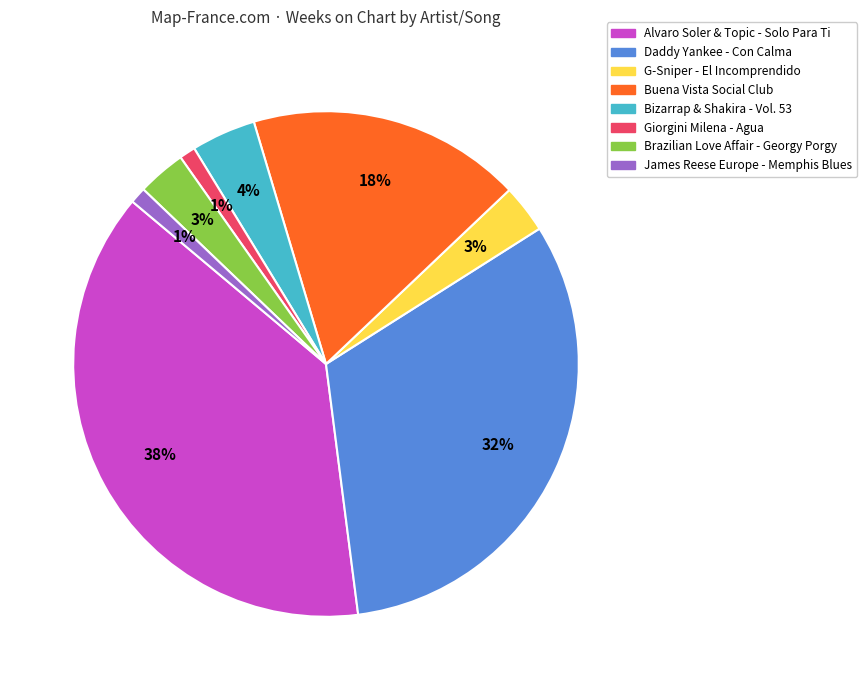

To the nearest percent, what is the average slice percentage?

12%